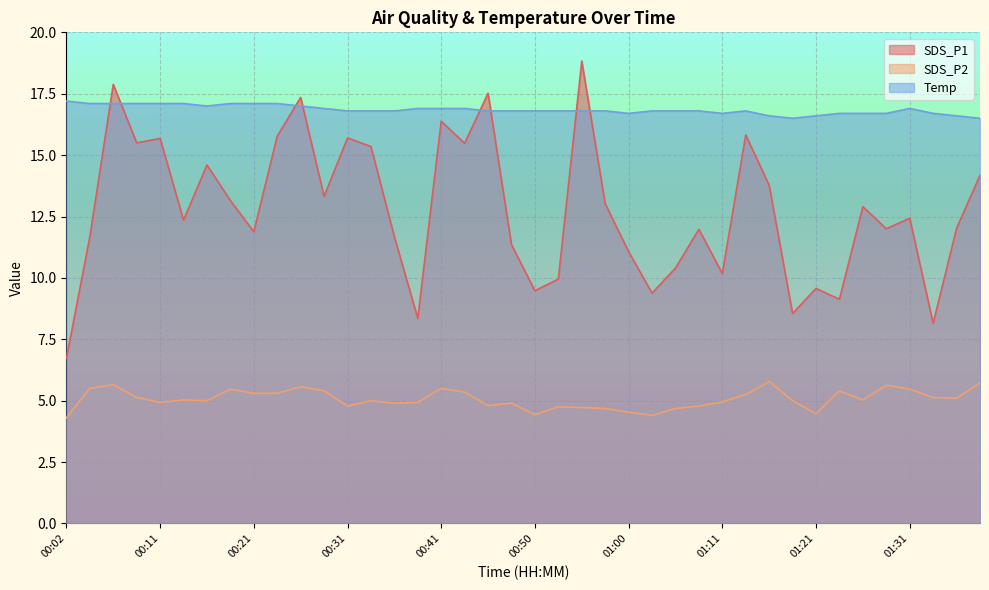

How many categories are shown in the chart?

40